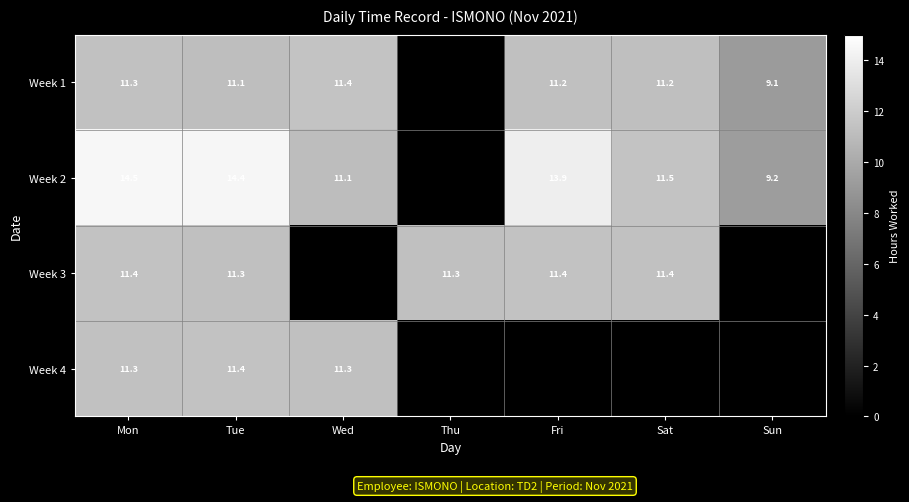

At Wed, list the series in order from largest to smallest.

Week 1, Week 4, Week 2, Week 3